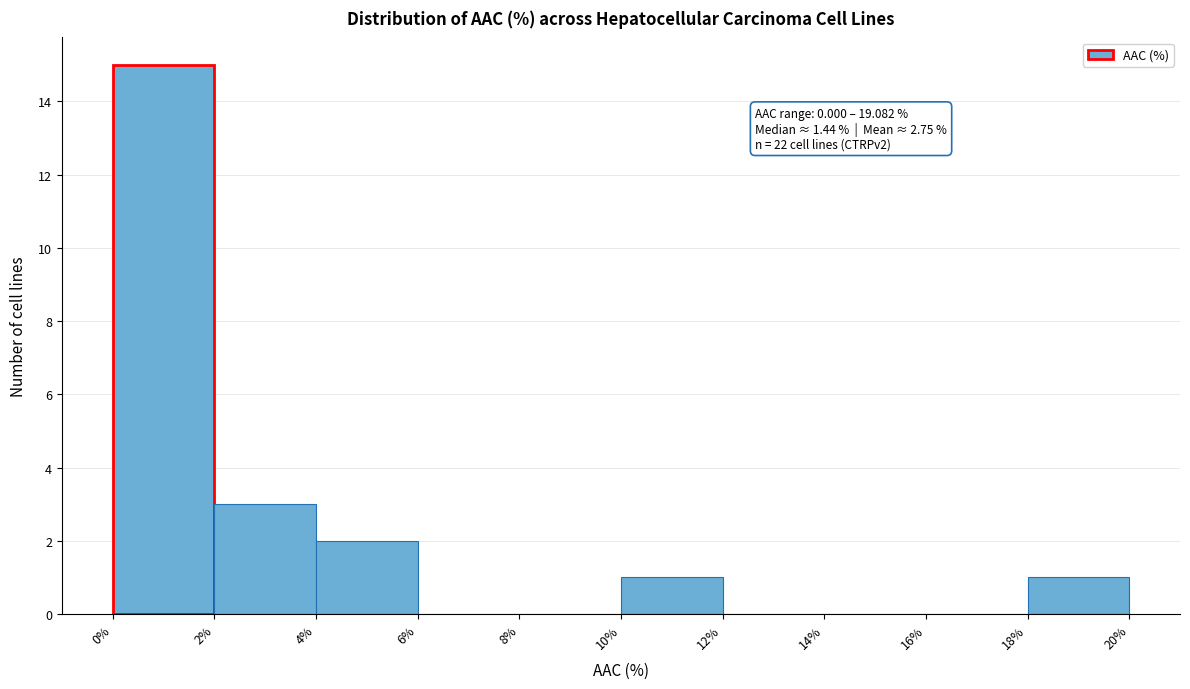

Which range on the x-axis has the tallest bar?

0% to 2%